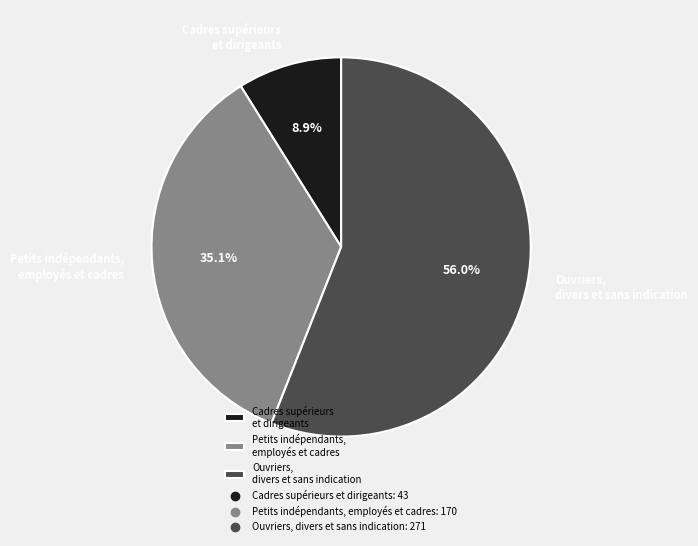

Combined, what portion of the pie is Petits indépendants, employés et cadres and Ouvriers, divers et sans indication?

91.1%